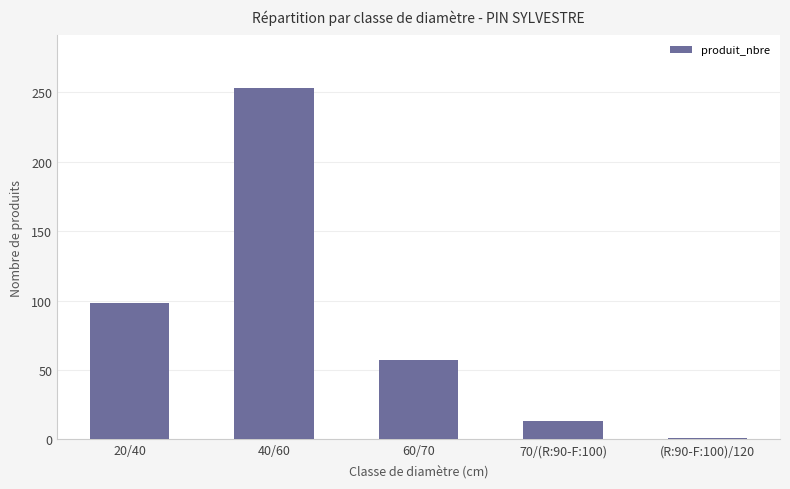

List the labels in order of value, largest first.

40/60, 20/40, 60/70, 70/(R:90-F:100), (R:90-F:100)/120